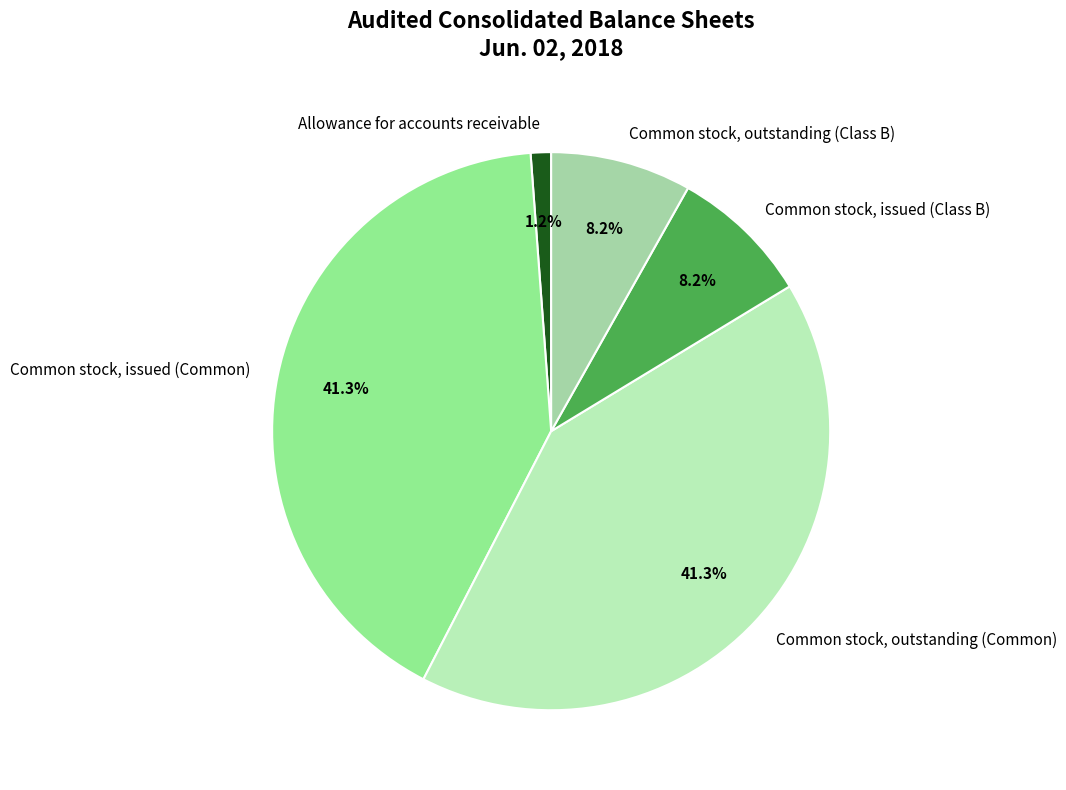

Which slice is the smallest?

Allowance for accounts receivable